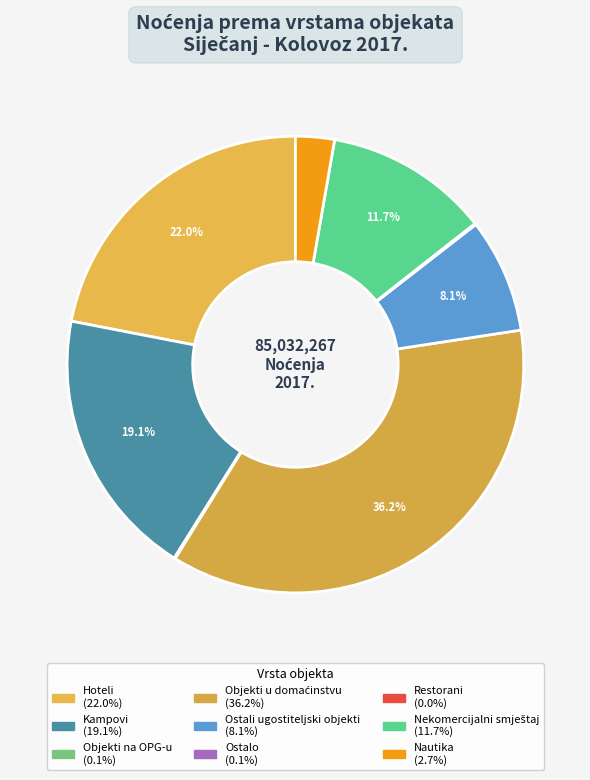

To the nearest percent, what is the combined percentage of Ostalo and Hoteli?

22%